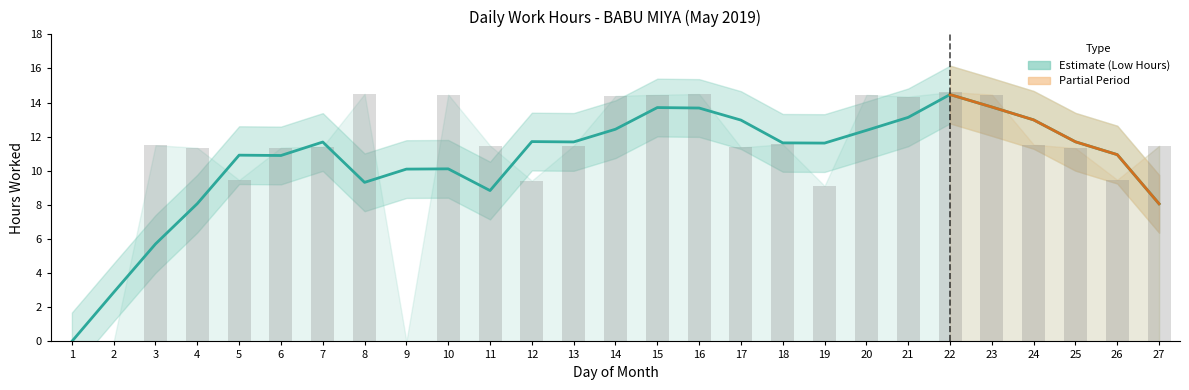

What is the sum of all values?

293.5